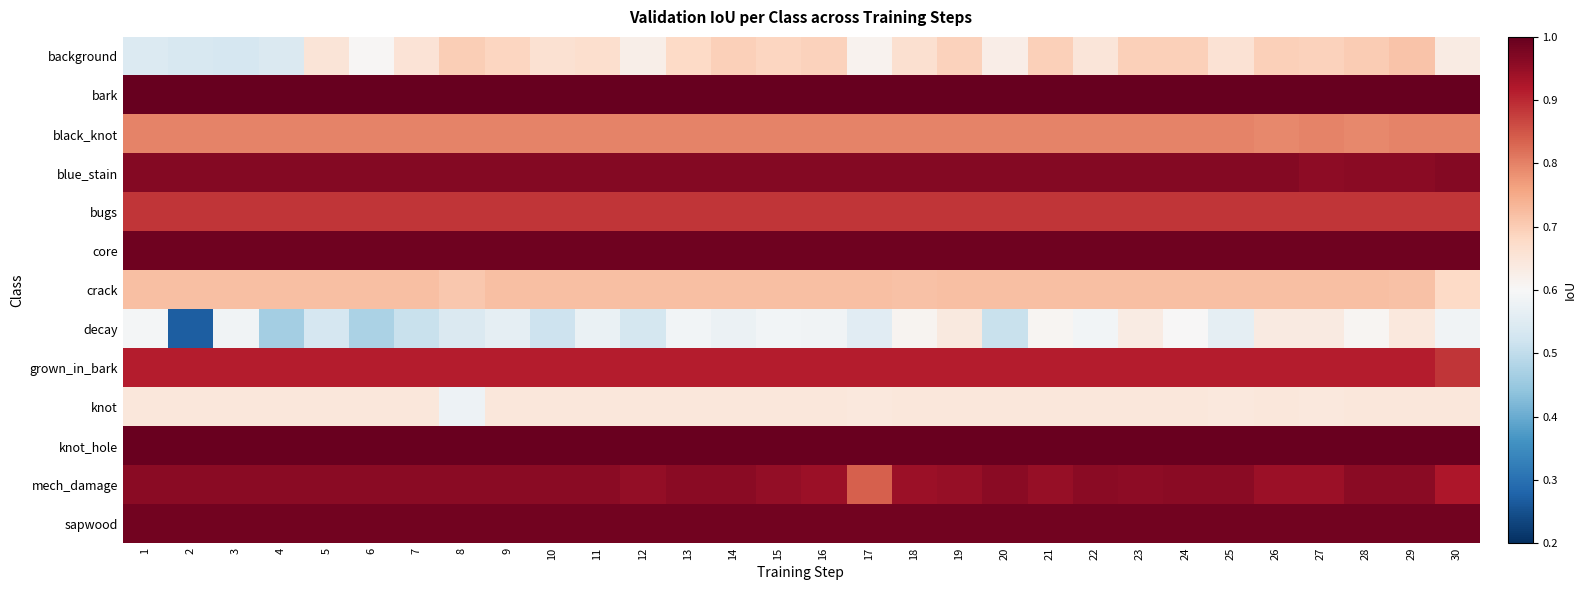

At how many categories does at least one series exceed 0?

30